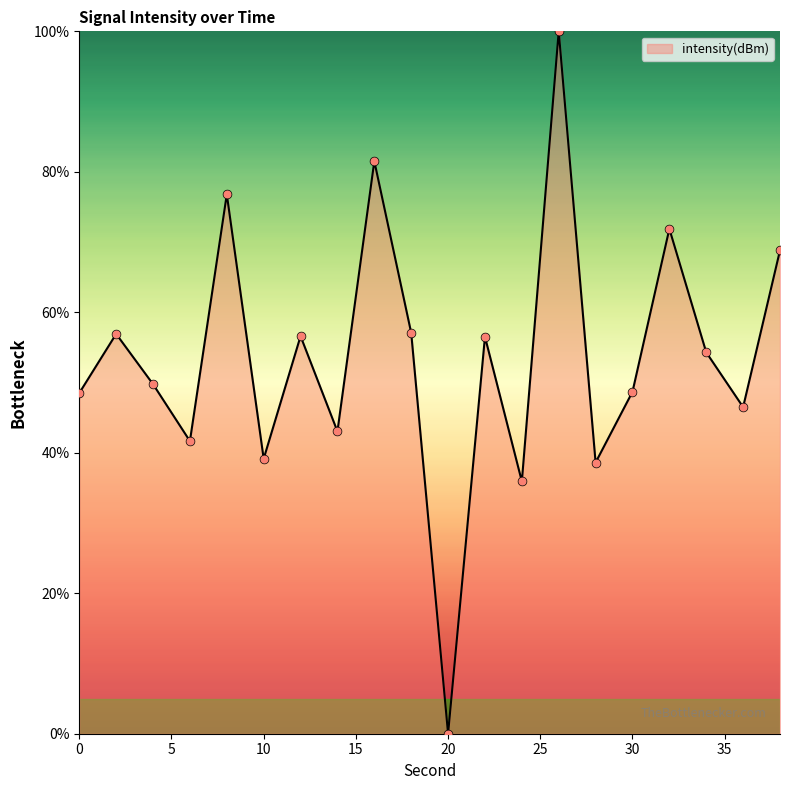

What is the maximum value shown in the chart?

100.0